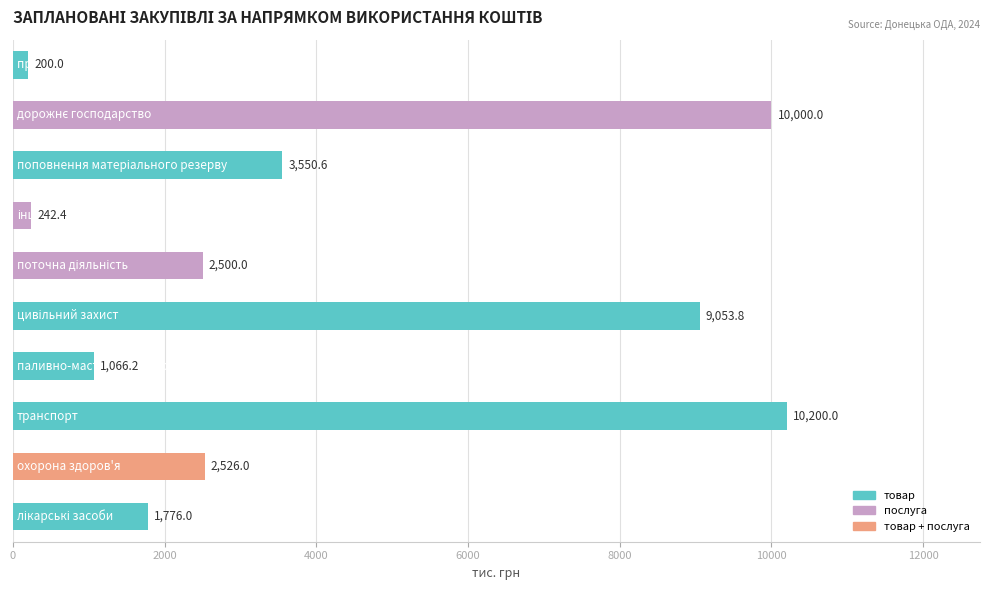

What is the maximum value shown in the chart?

10200.0